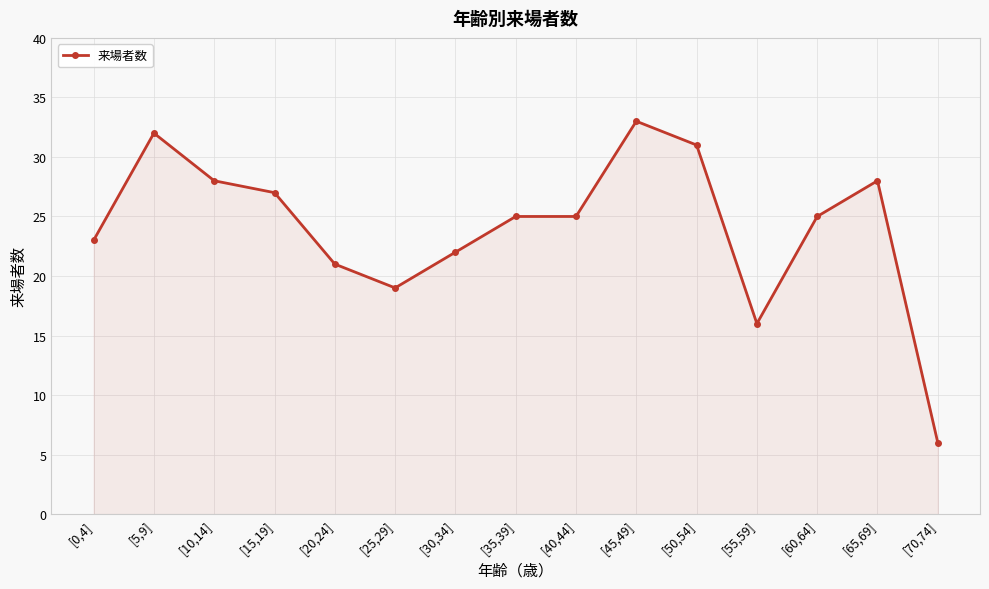

At which category does the chart reach its peak across all series?

[45,49]